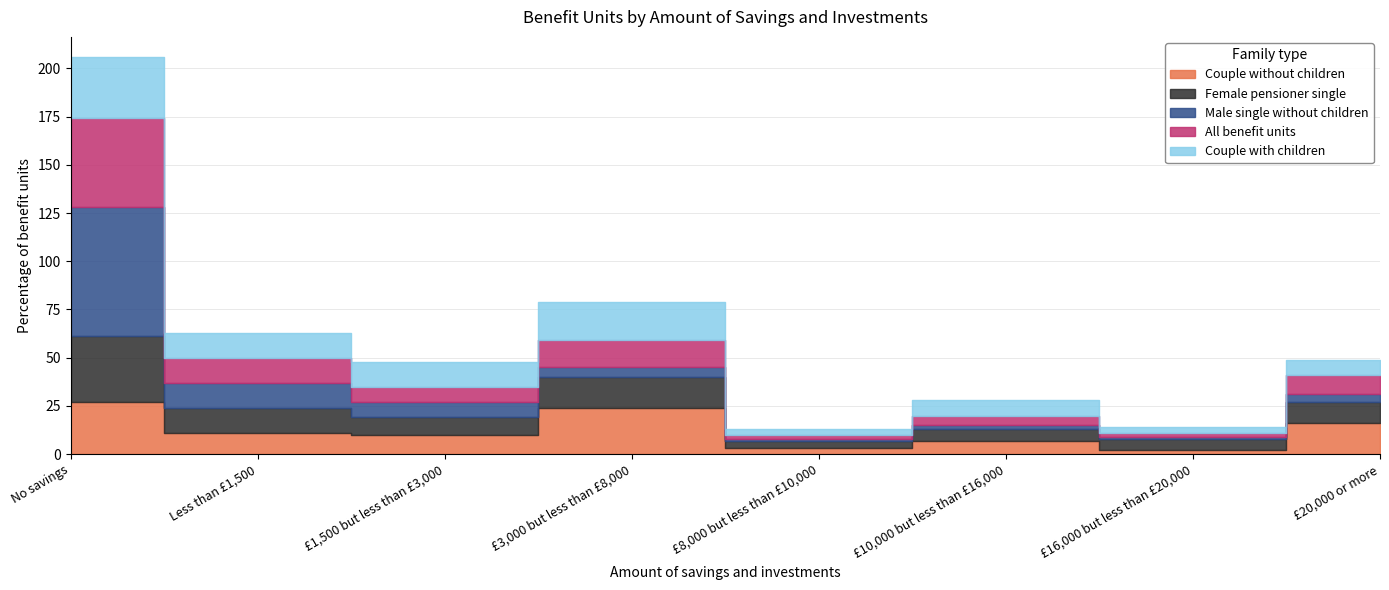

How many lines are shown in the chart?

5